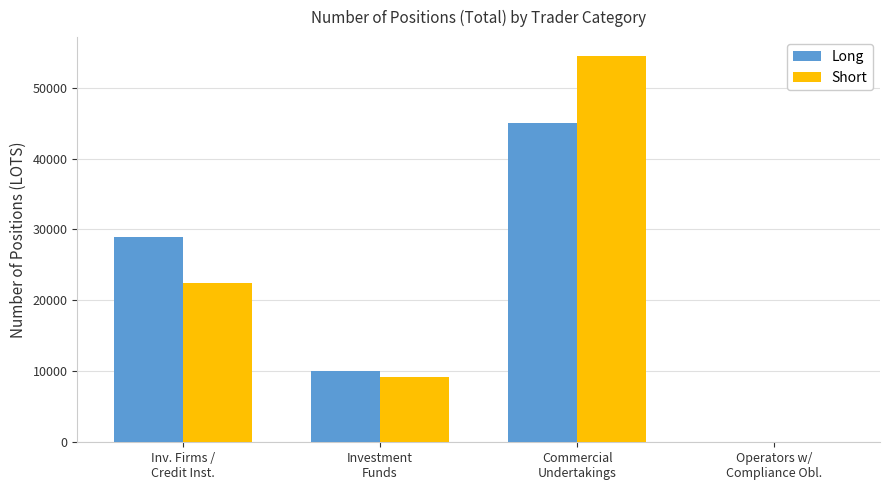

Where does the Long series first go above 28885?

Inv. Firms /
Credit Inst.